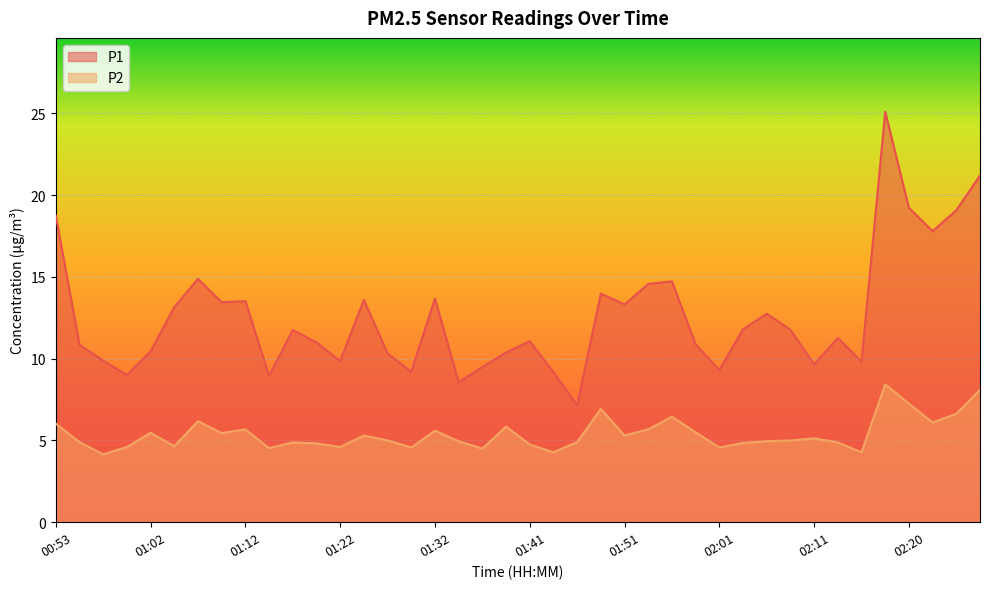

Reading left to right, extract all data points from this chart.

P1: 18.8	10.8	9.9	9.0	10.4	13.2	14.9	13.4	13.5	8.9	11.8	11.0	9.8	13.6	10.3	9.2	13.7	8.6	9.5	10.4	11.1	9.2	7.2	14.0	13.3	14.6	14.7	10.9	9.3	11.8	12.8	11.8	9.7	11.3	9.8	25.1	19.2	17.8	19.1	21.2
P2: 6.0	4.9	4.2	4.6	5.5	4.7	6.2	5.5	5.7	4.5	4.9	4.8	4.6	5.3	5.0	4.6	5.6	5.0	4.5	5.8	4.8	4.3	4.9	6.9	5.3	5.7	6.5	5.5	4.6	4.8	5.0	5.0	5.1	4.9	4.3	8.4	7.2	6.1	6.6	8.1